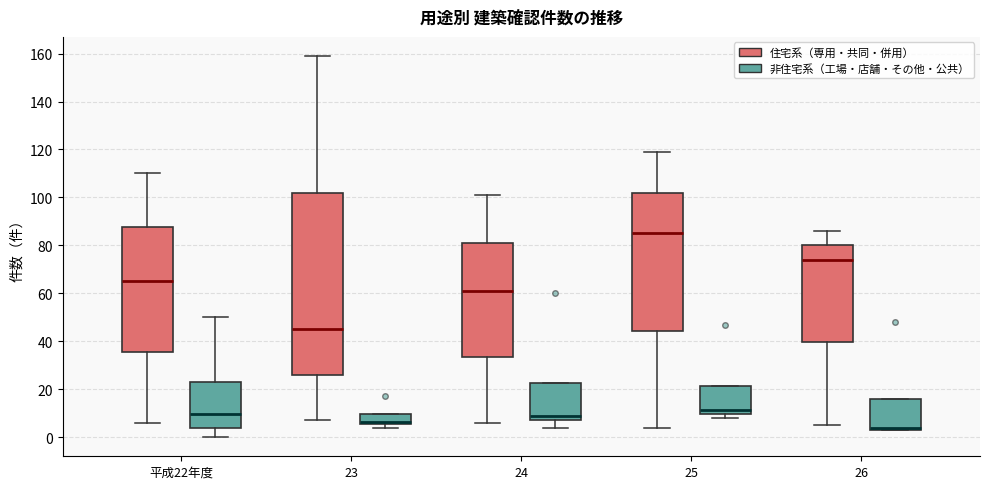

Comparing the boxes themselves (not the whiskers), which one is the tallest?

23 (住宅系（専用・共同・併用）)